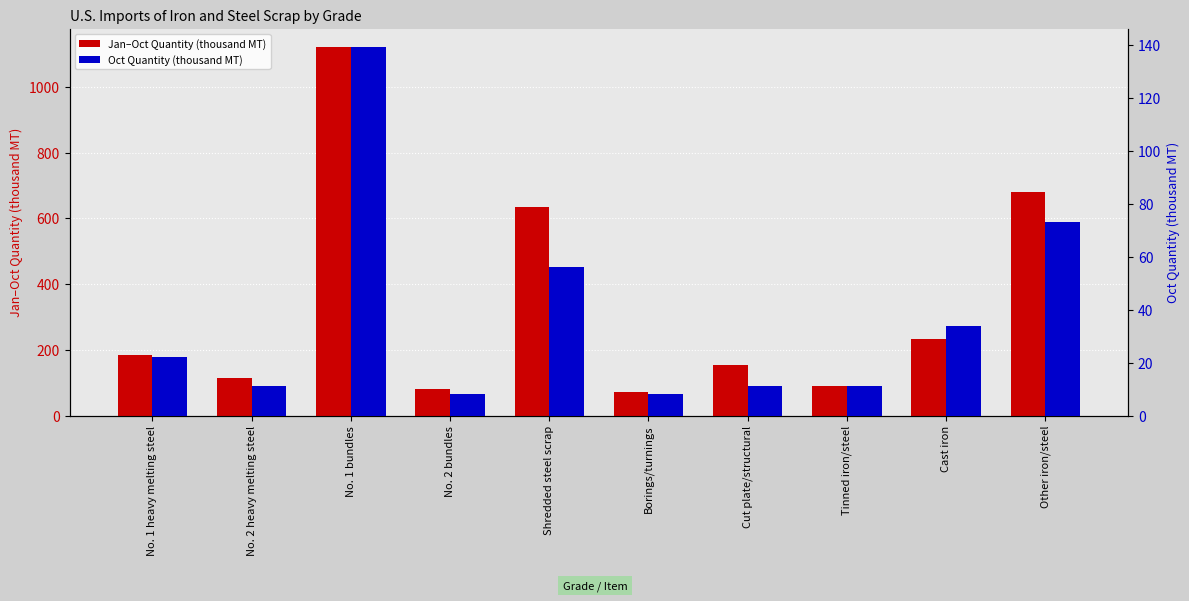

At how many categories does at least one series exceed 1097?

1